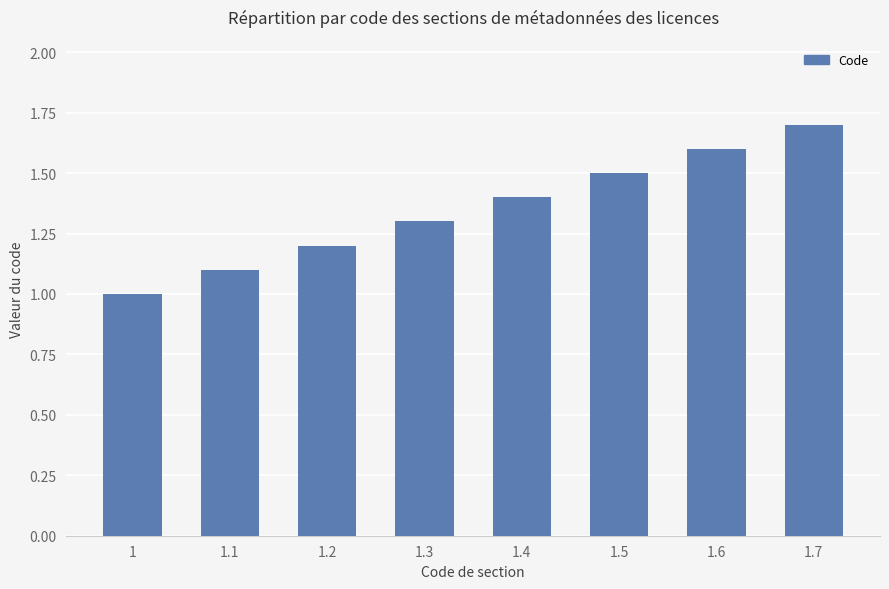

Which category has the highest value across all series?

1.7